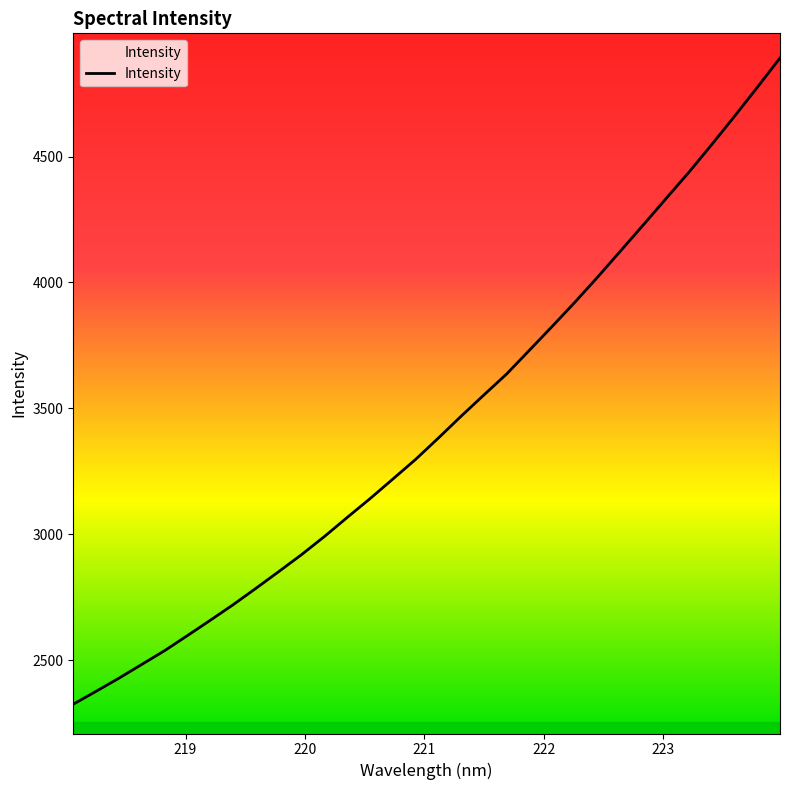

What is the smallest value displayed?

2325.8